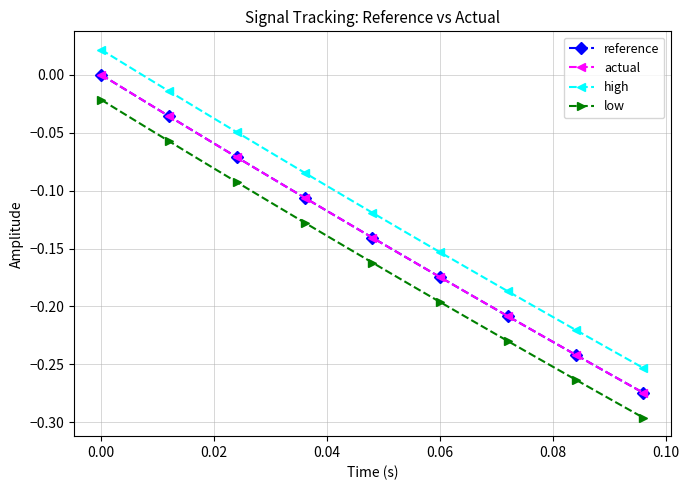

True or false: reference and low cross at least once.

False